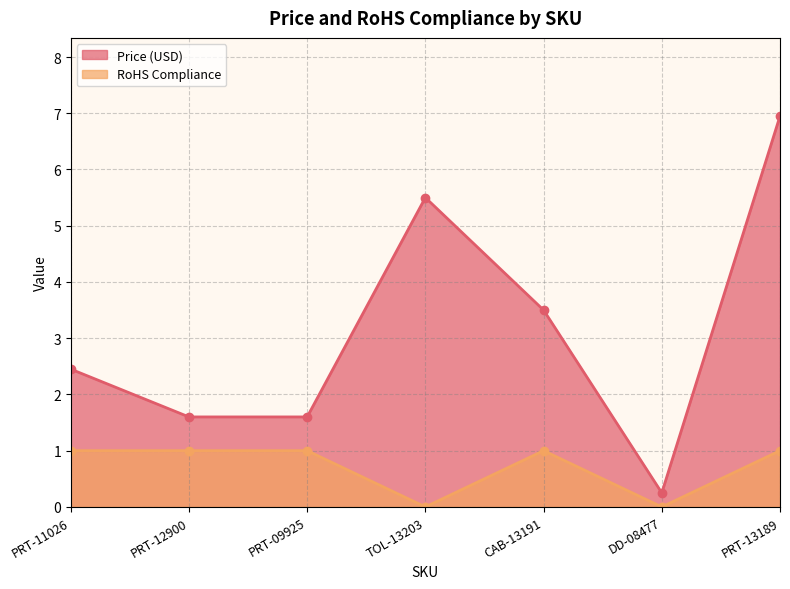

What is the value of the Price (USD) point at the 5th from the left?

3.5